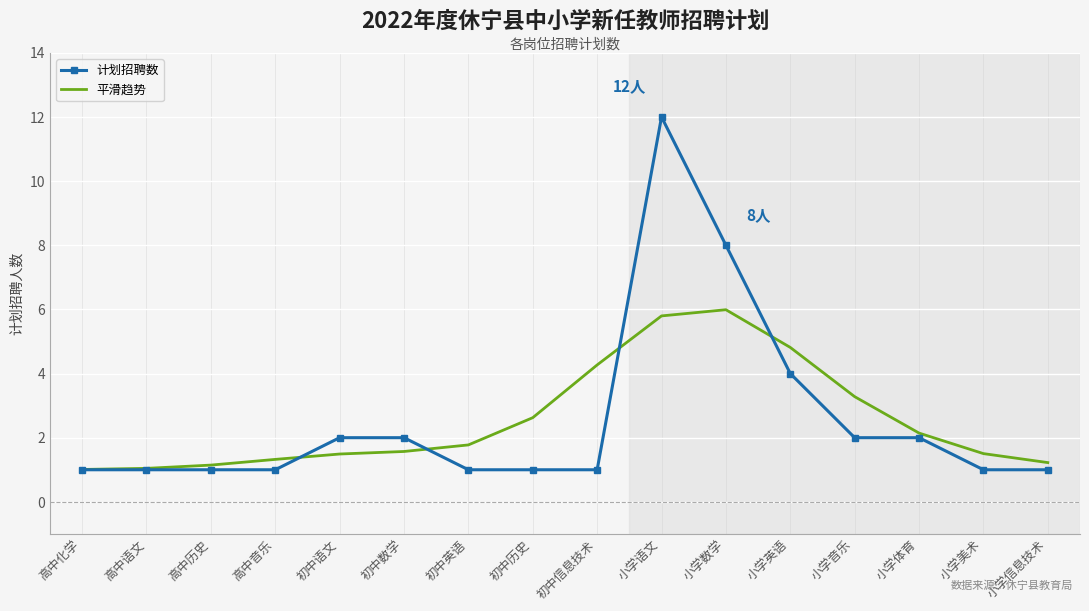

True or false: 平滑趋势 has more than 2 interior local peaks.

False